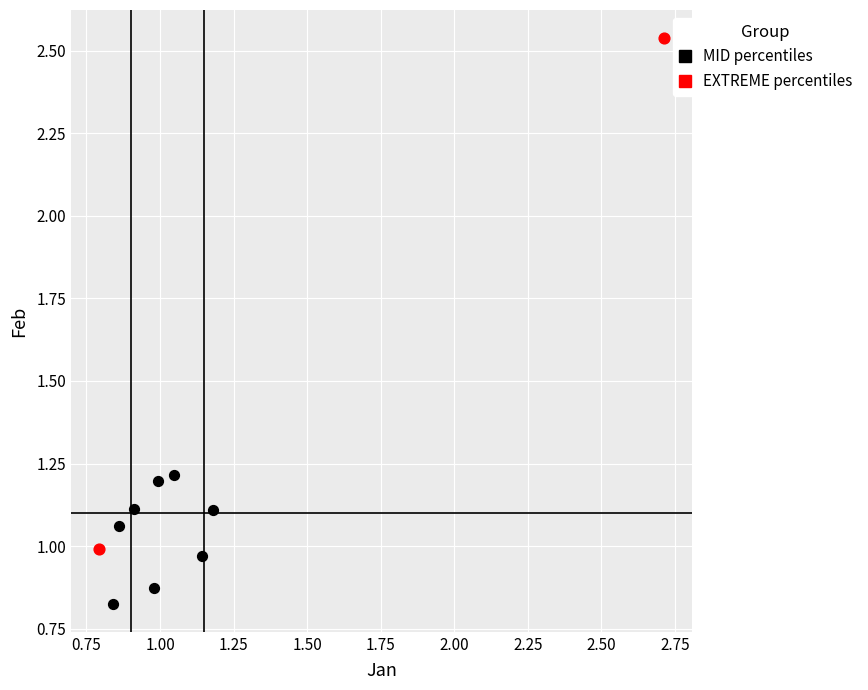

What are all the series names shown in the legend?

MID percentiles, EXTREME percentiles